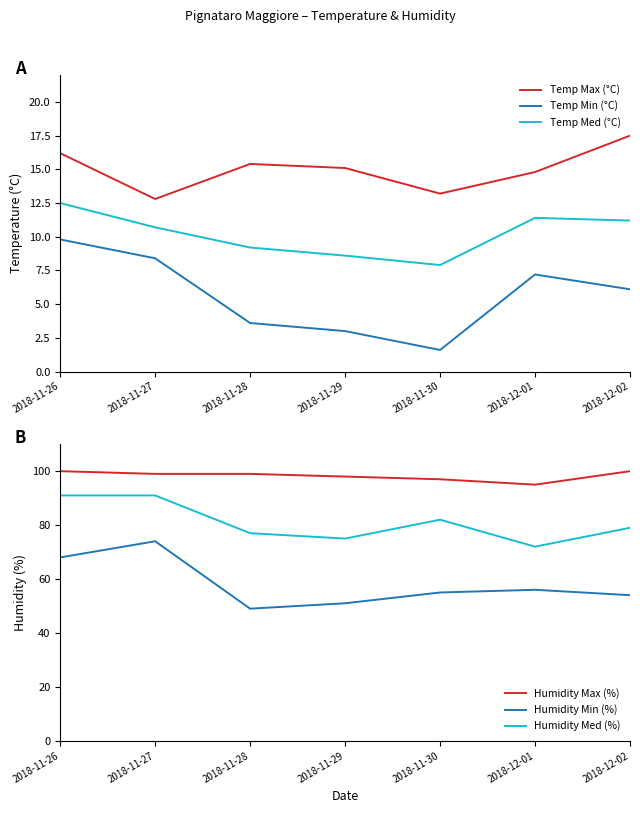

Which series has the widest spread of values?

Humidity Min (%)